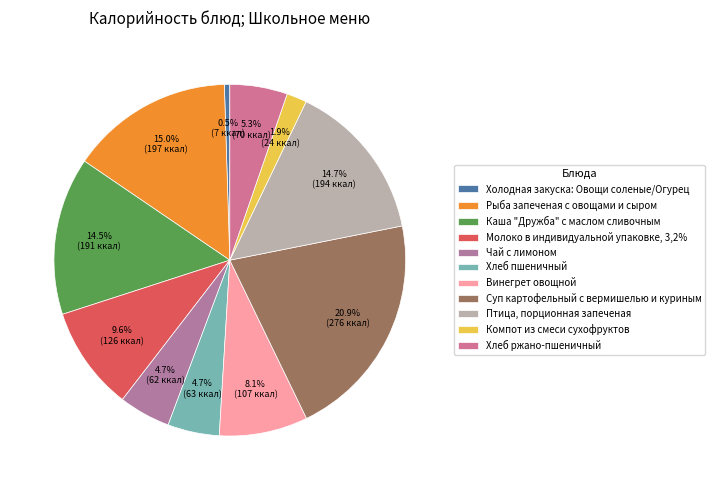

How many slices are in this pie chart?

11